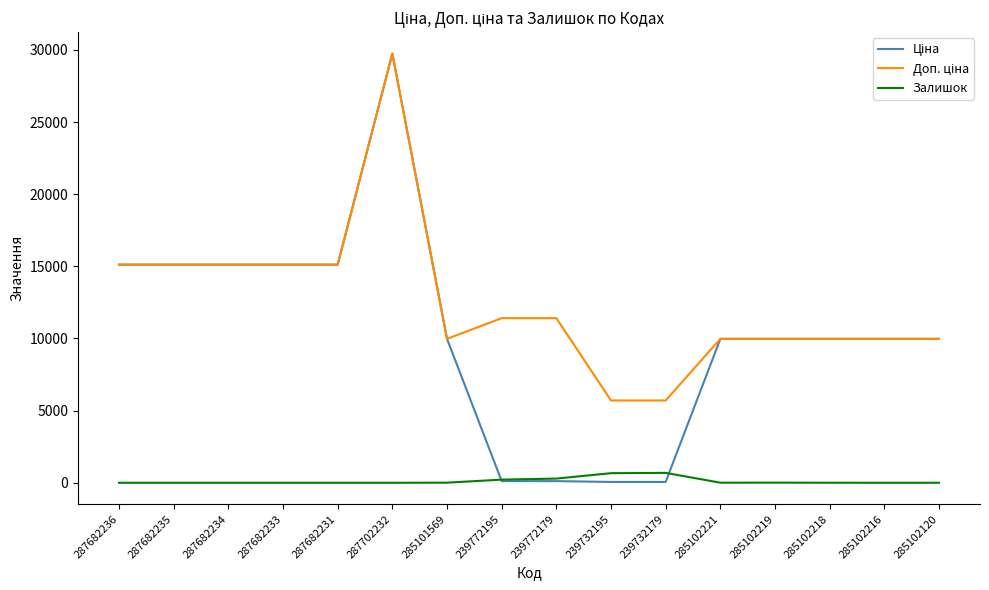

Does the chart display data point markers on the line(s)?

No